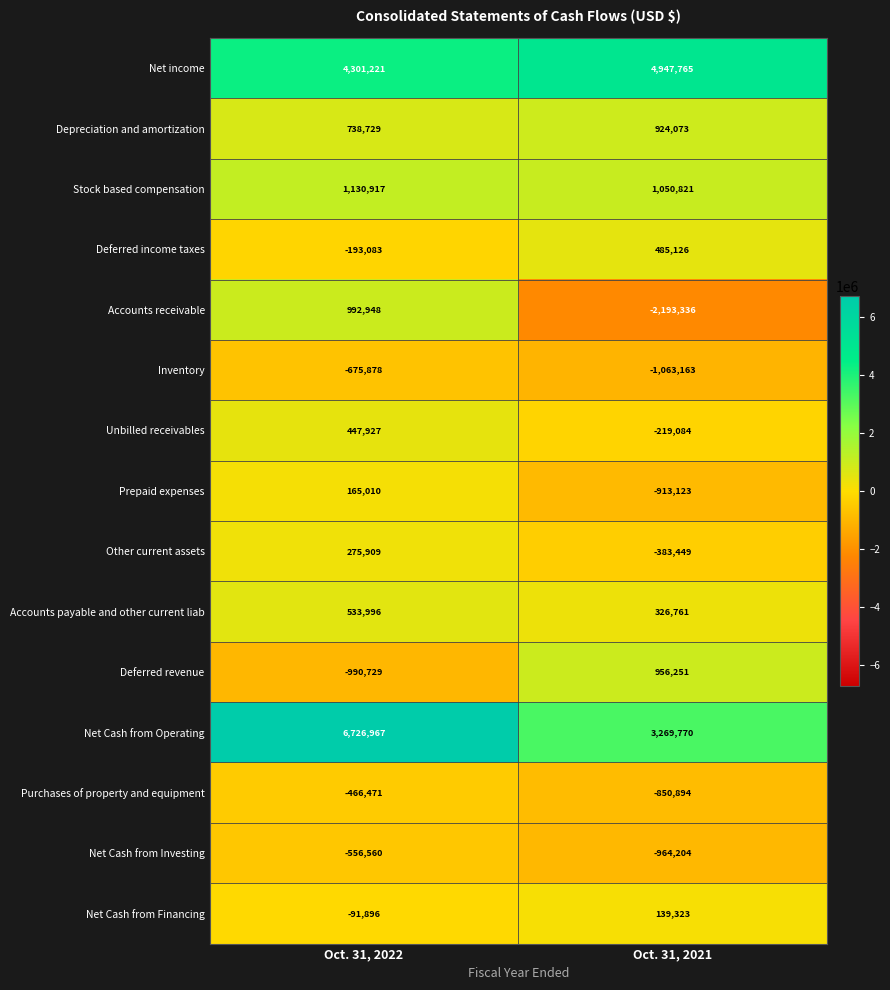

At which category is the sum across all series the highest?

Oct. 31, 2022